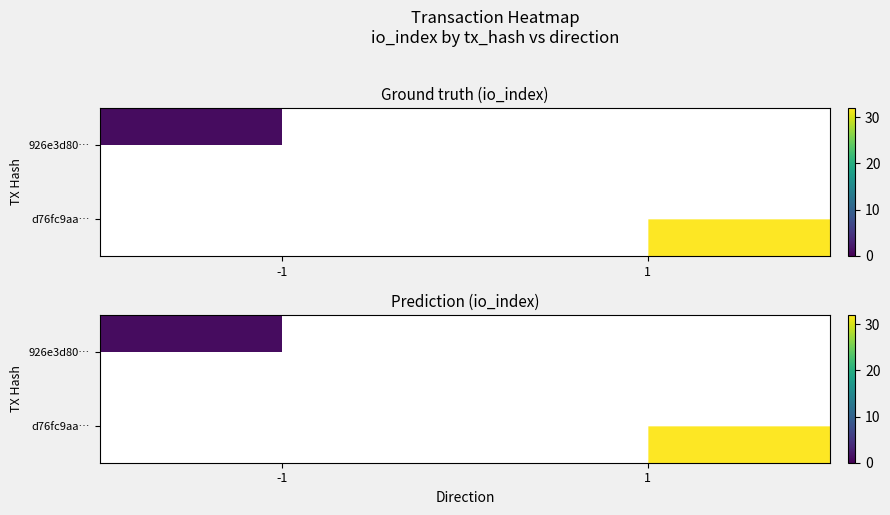

List the series in order of their peak value, highest first.

926e3d80…, d76fc9aa…